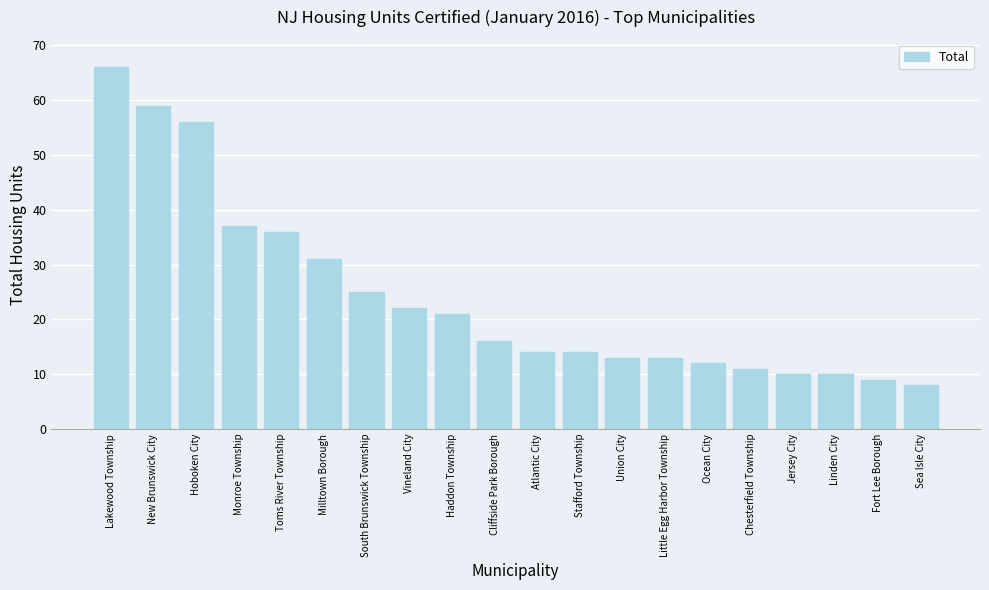

Reading left to right, list all the values displayed in this chart.

66	59	56	37	36	31	25	22	21	16	14	14	13	13	12	11	10	10	9	8